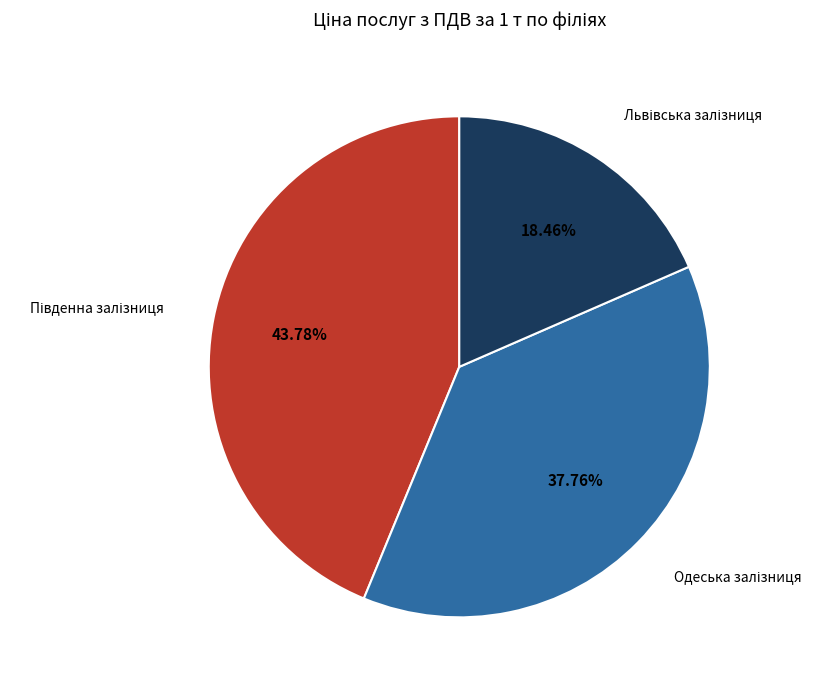

Is there a majority slice in this chart?

No